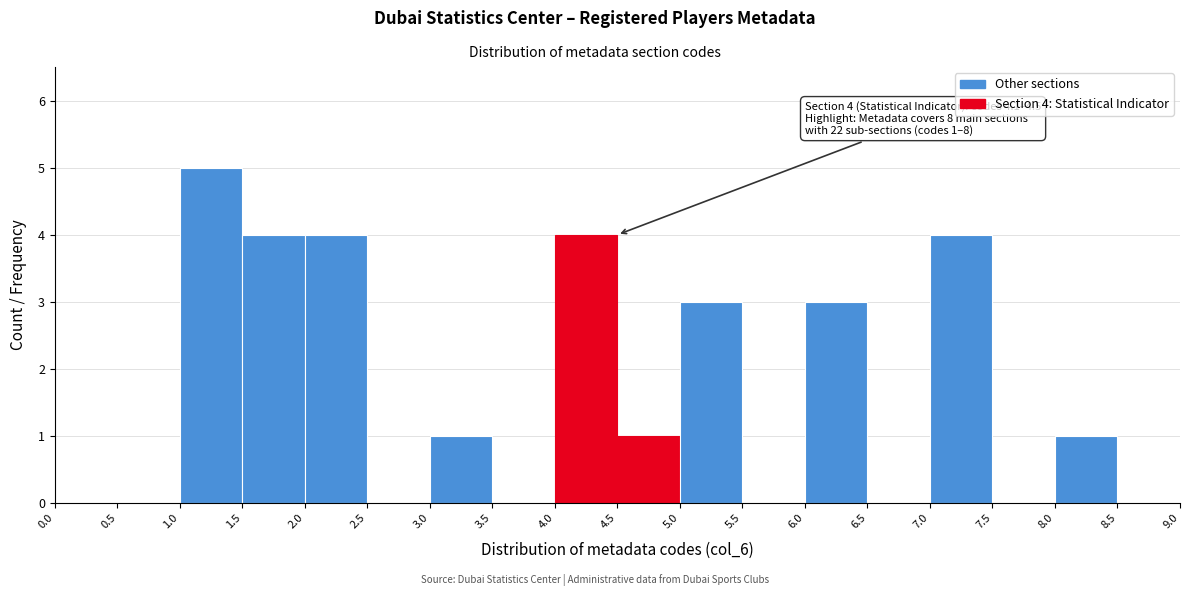

Which range on the x-axis has the tallest bar?

1.0 to 1.5